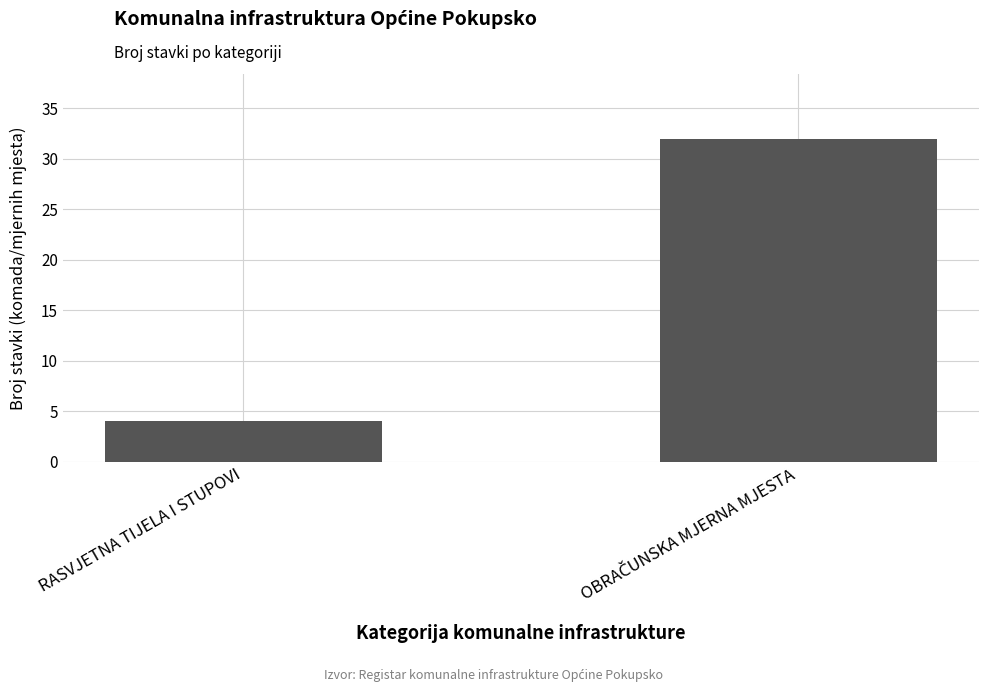

What is the difference between the maximum and minimum values?

28